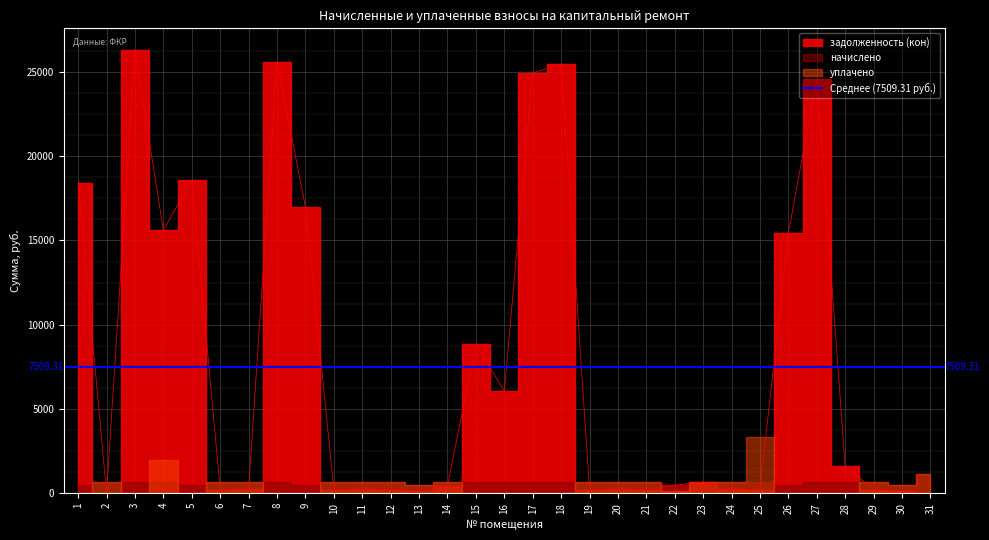

How many values in the уплачено series exceed 645?

16